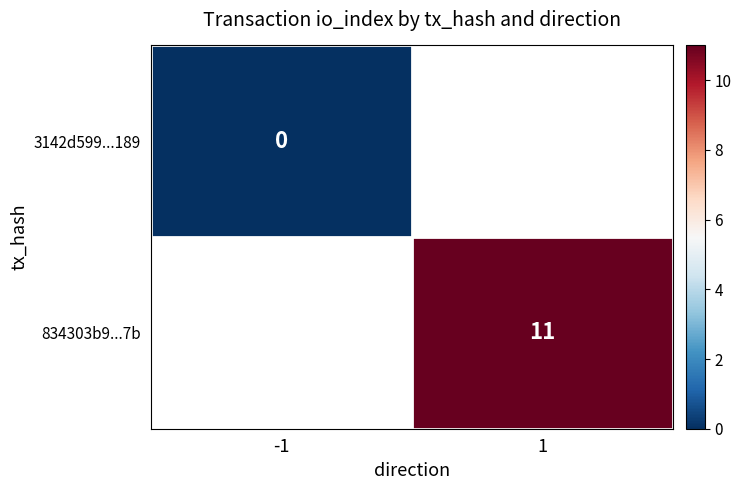

How many series are shown in this chart?

2